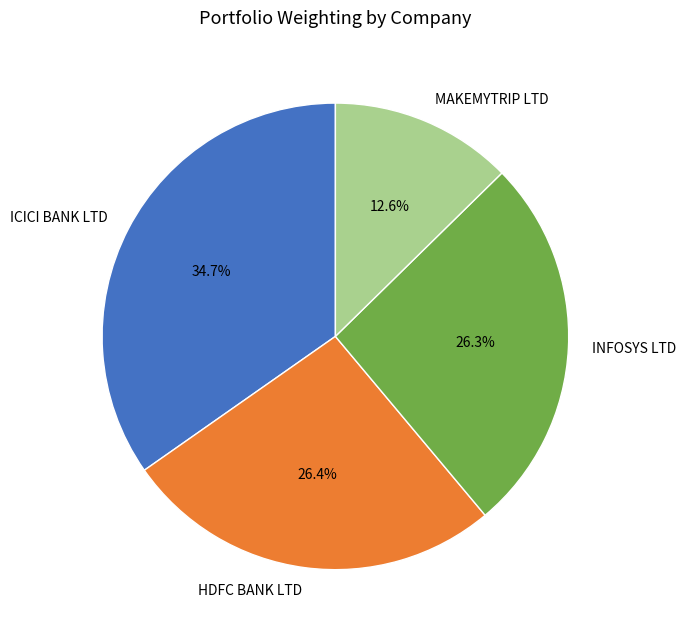

Is it true that INFOSYS LTD is 26% of the pie?

True